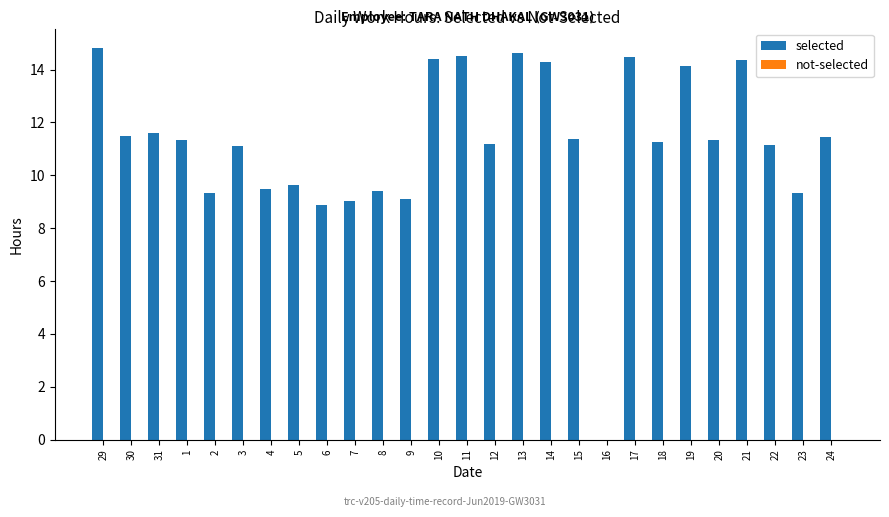

What is the sum of all values?

303.1